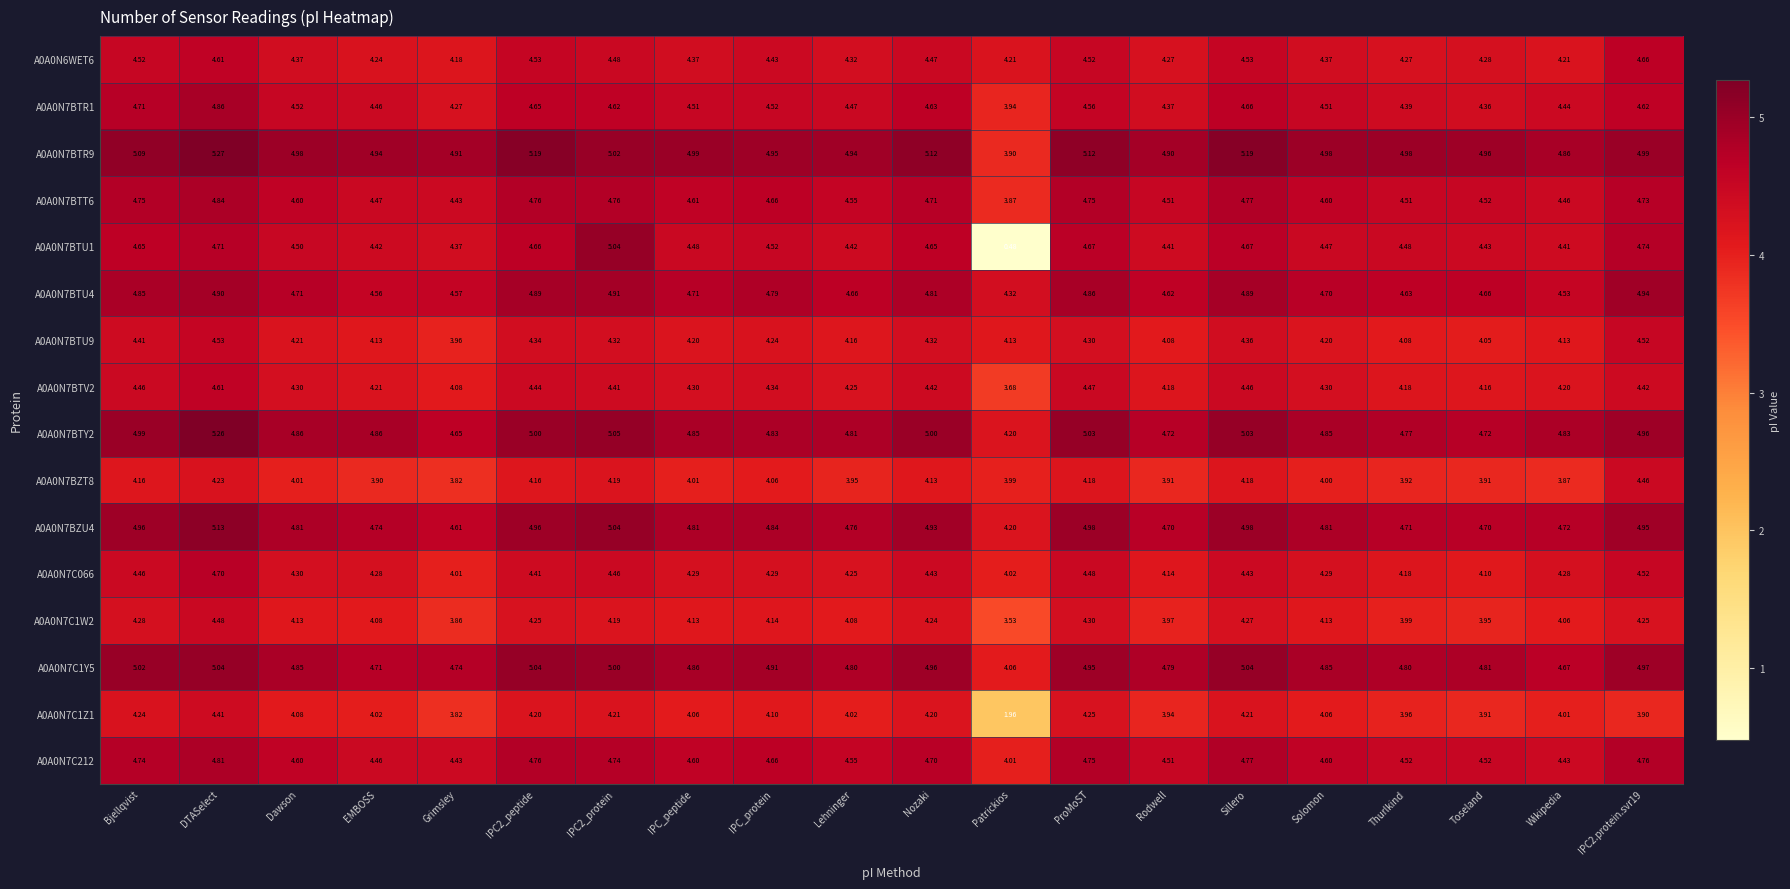

Which series has the largest range (max minus min)?

A0A0N7BTU1